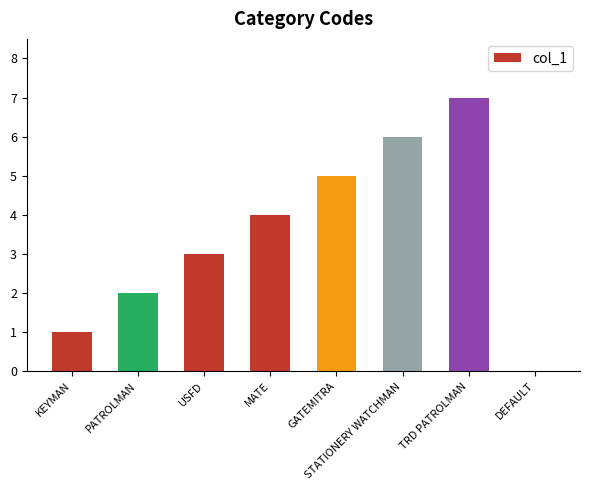

What value does the data have at USFD?

3